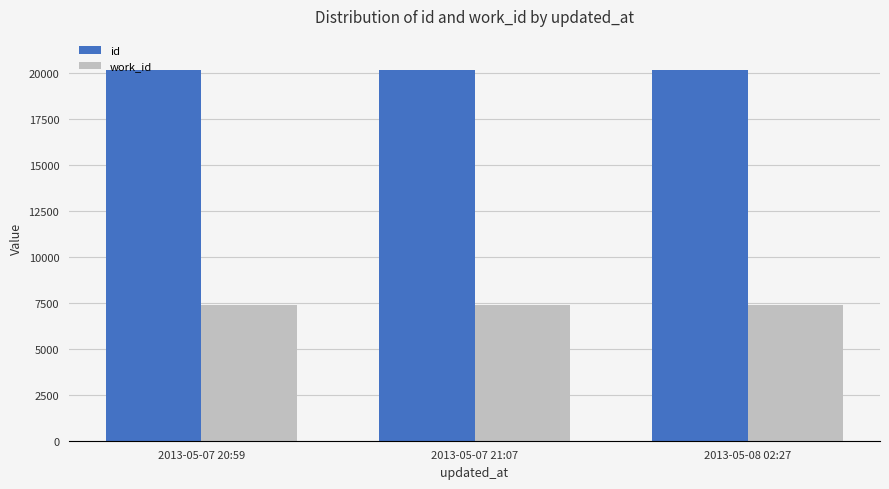

How many bars are there in each group?

2